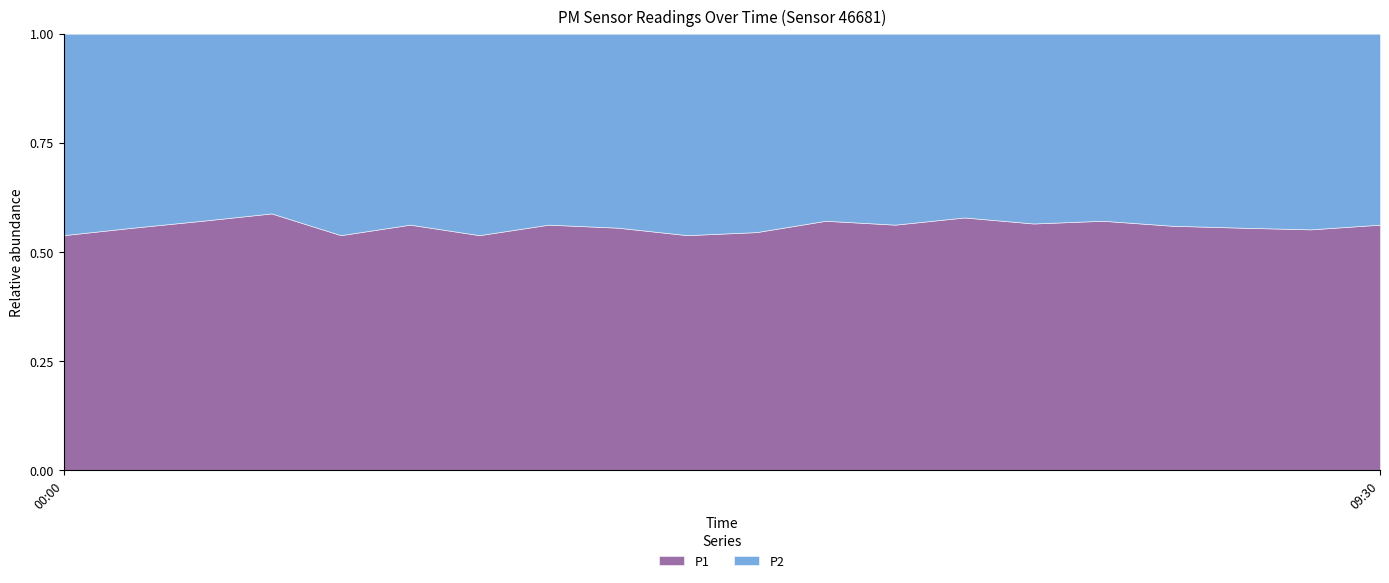

Which series has the largest total across all categories?

P1